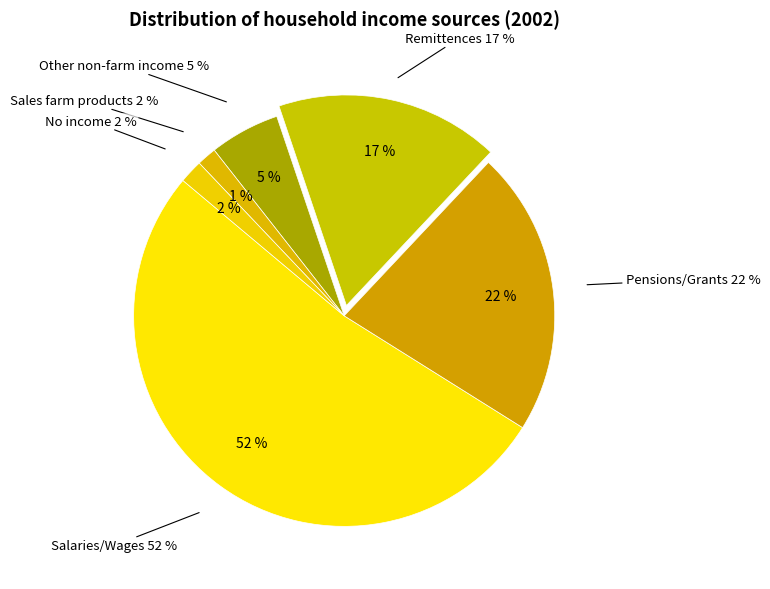

True or false: No income accounts for 11% of the total.

False